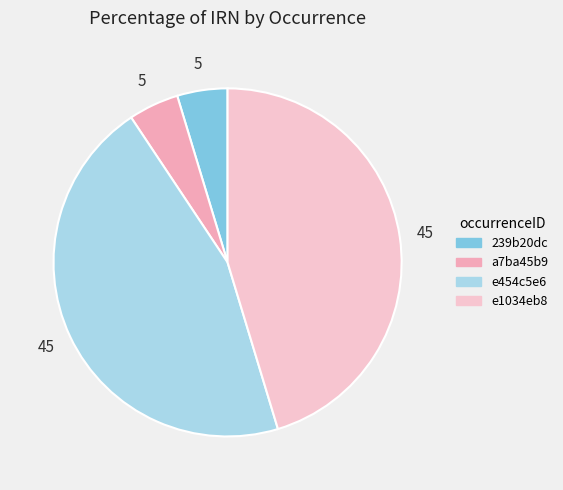

How many slices are in this pie chart?

4